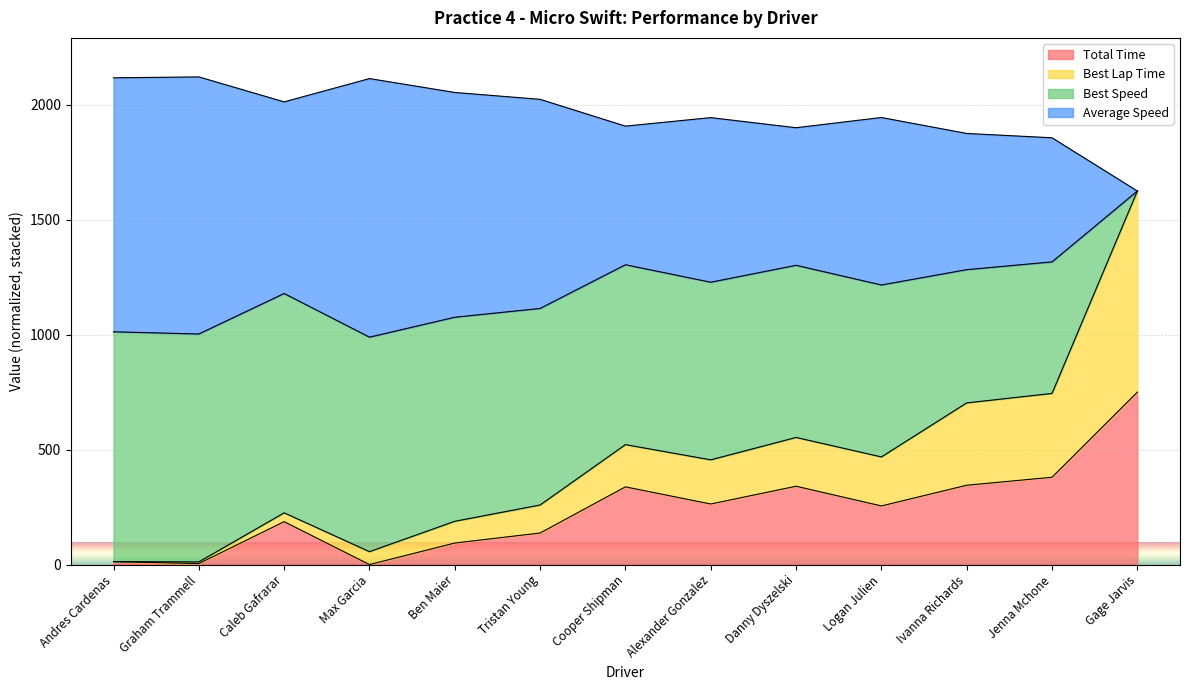

Is the value of Total Time at Max Garcia greater than the value of Average Speed at Danny Dyszelski?

No